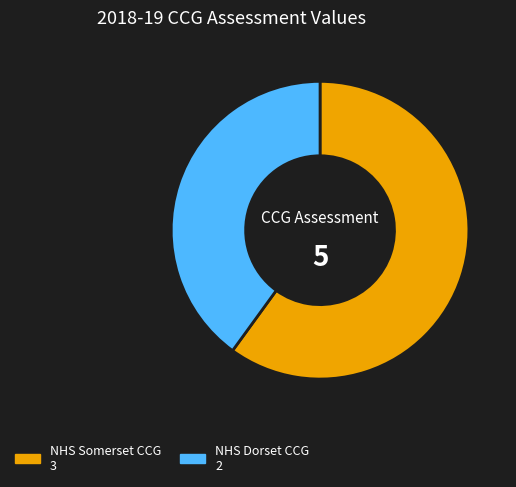

Which slice is the largest?

NHS Somerset CCG